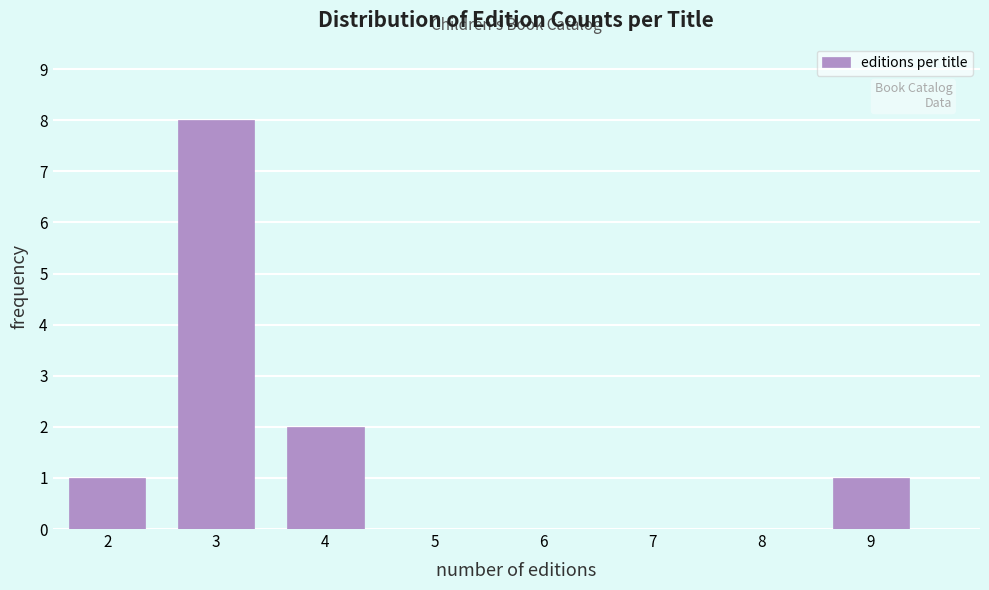

Reading right to left, extract all data points from this chart.

9=1	8=0	7=0	6=0	5=0	4=2	3=8	2=1